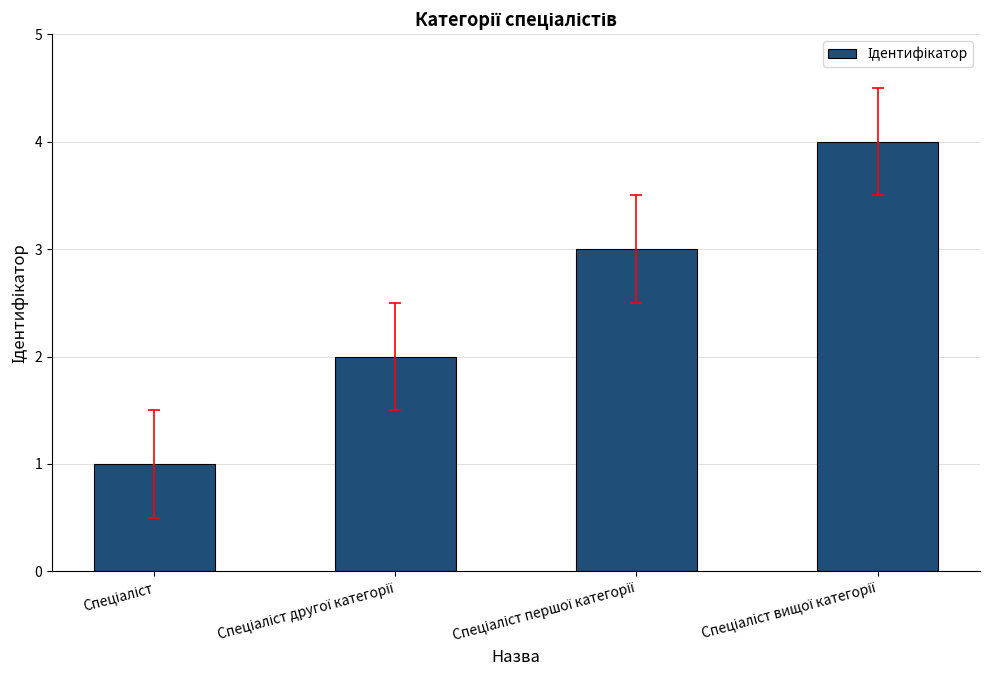

What is the minimum value shown in the chart?

1